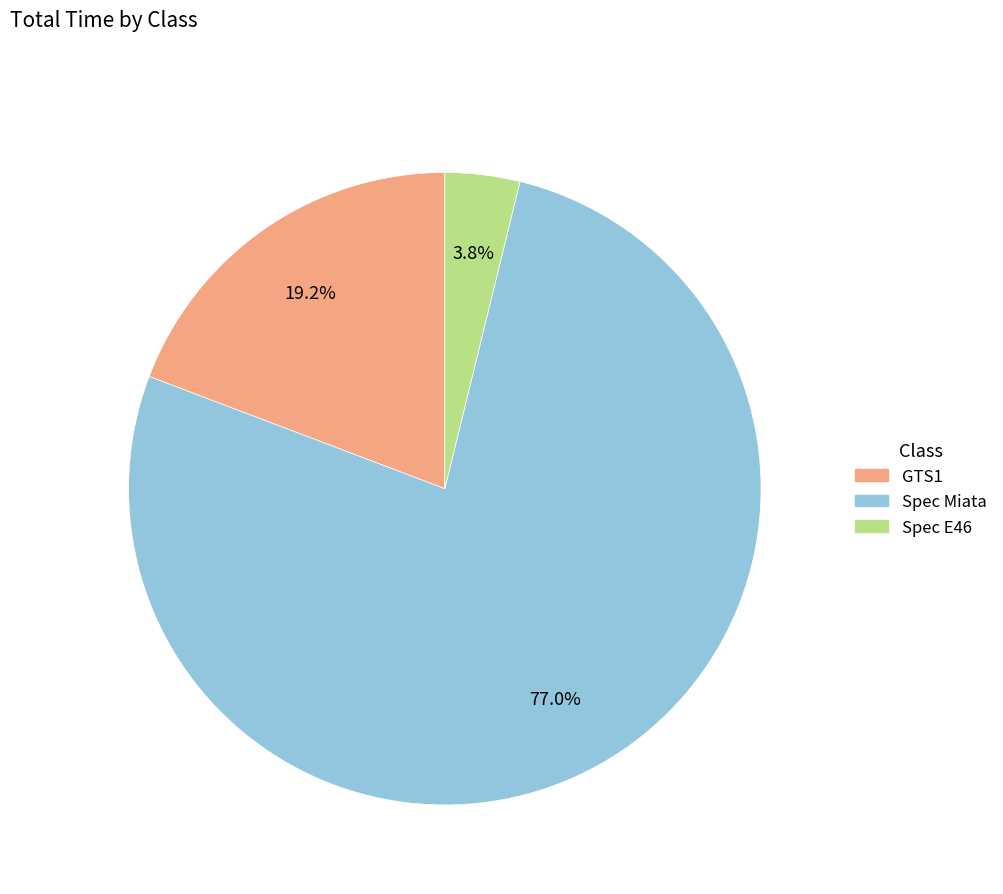

Is there any slice that represents more than half of the pie?

Yes